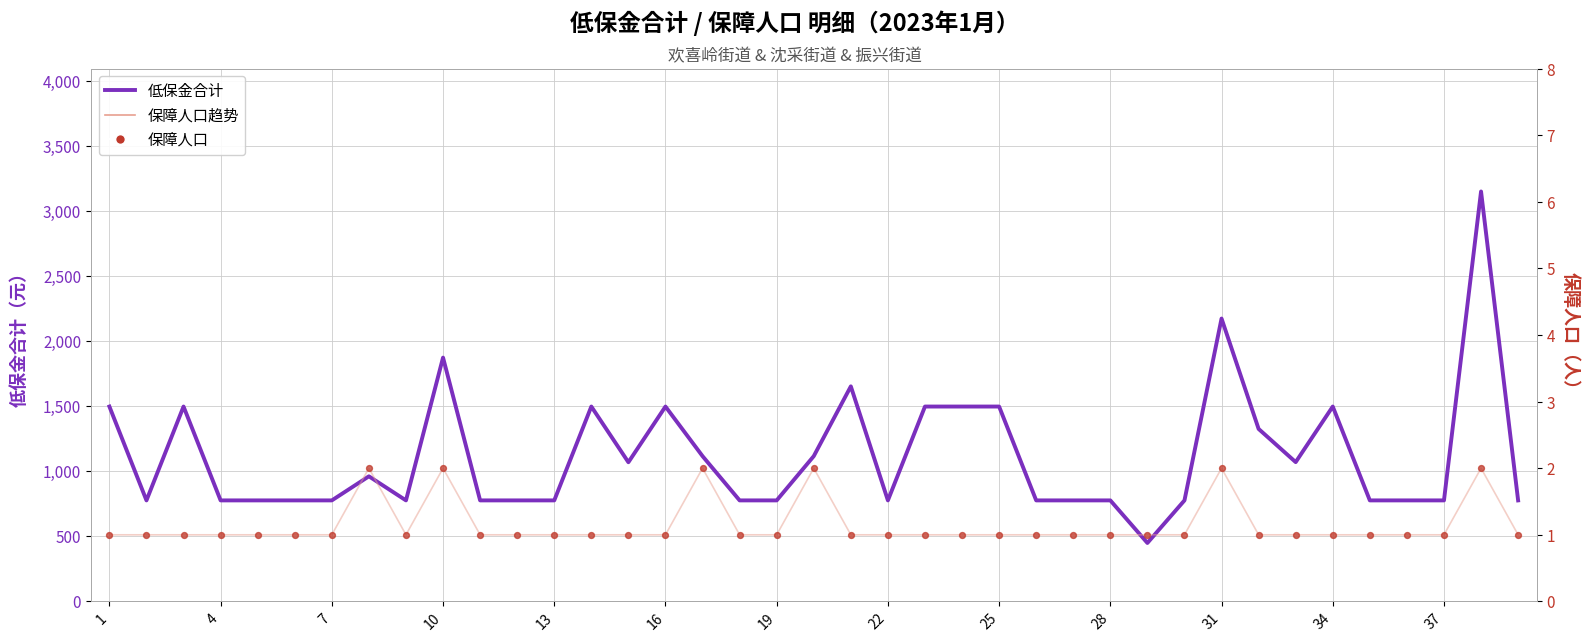

Is the value of 保障人口趋势 at 26 greater than the value of 保障人口 at 25?

No